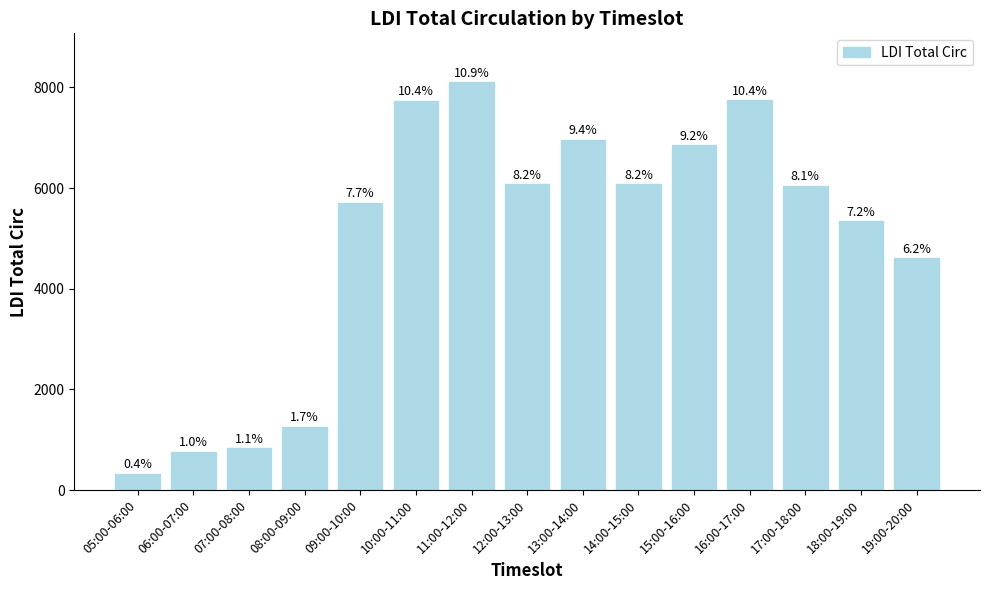

How many bars are there in total?

15